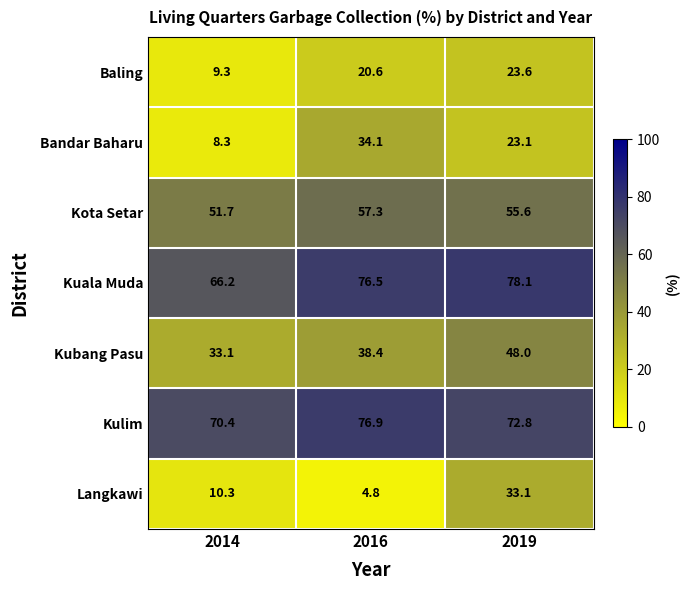

How many data points does each series have?

3